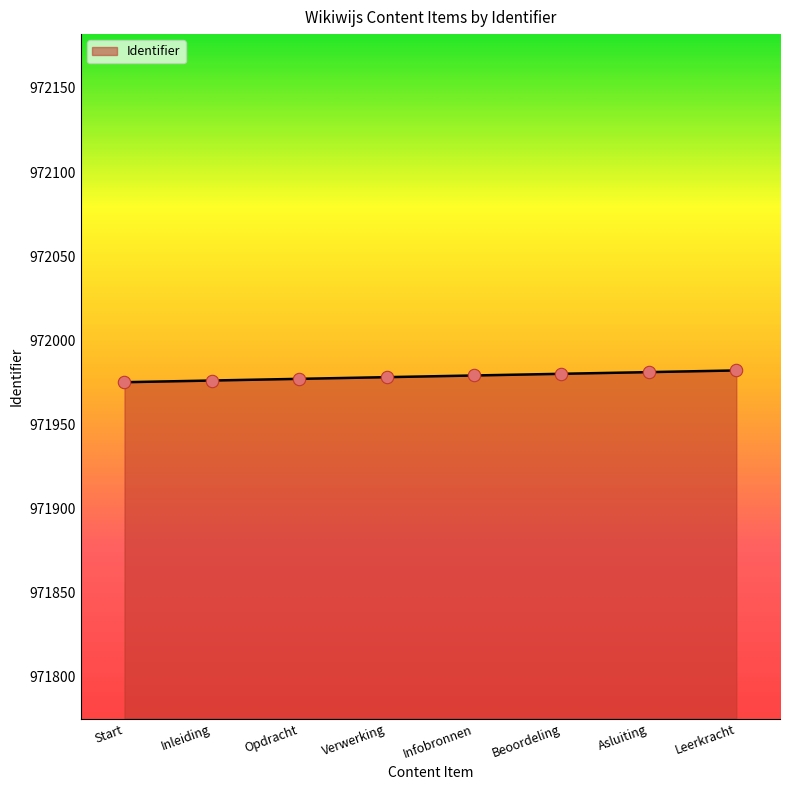

Approximately how many times larger is the value at Opdracht compared to Verwerking?

1.0